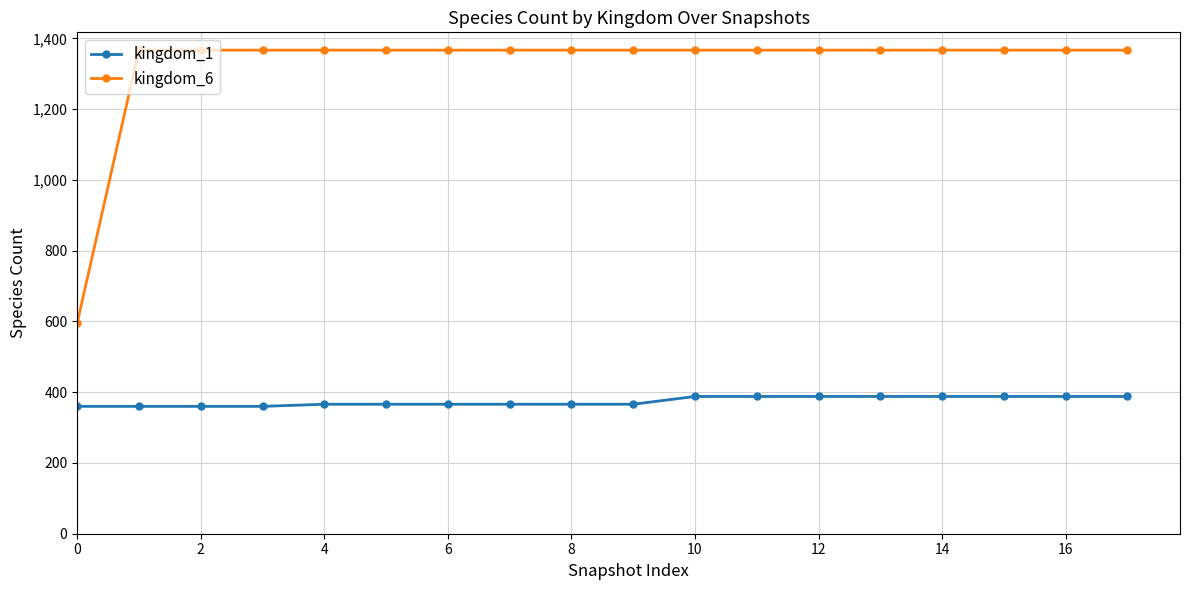

Which series has the largest range (max minus min)?

kingdom_6